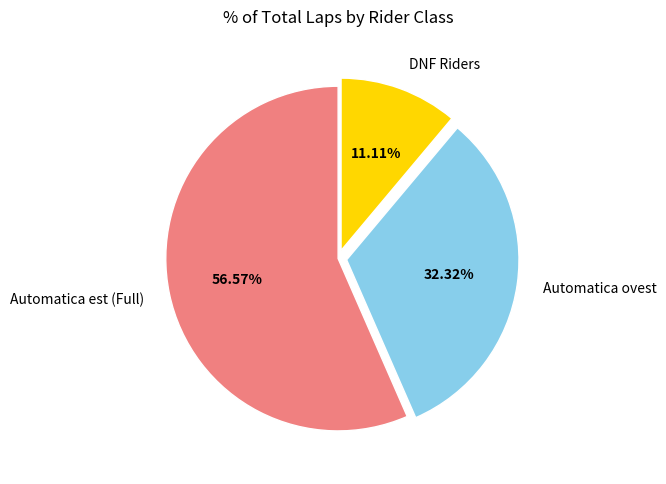

What is the smallest slice in the pie chart?

DNF Riders